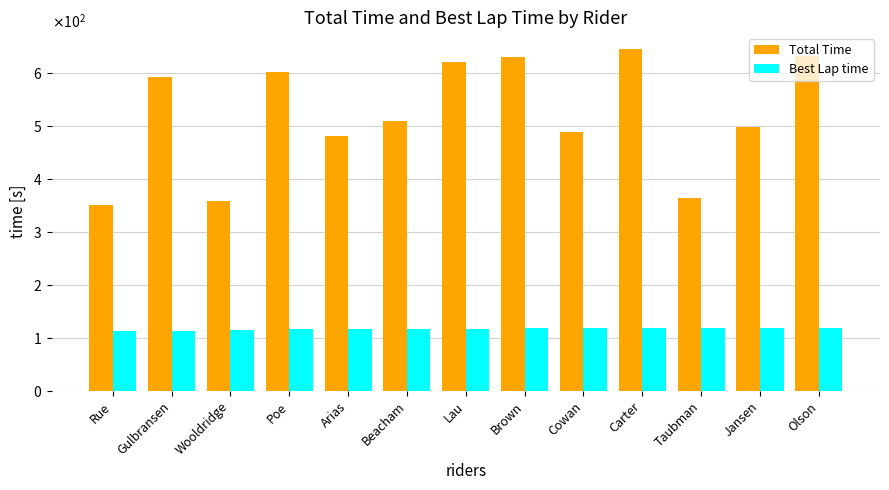

At which category is the sum across all series the highest?

Carter